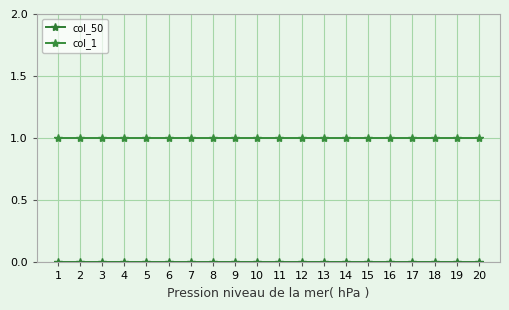

How many series are shown in this chart?

2